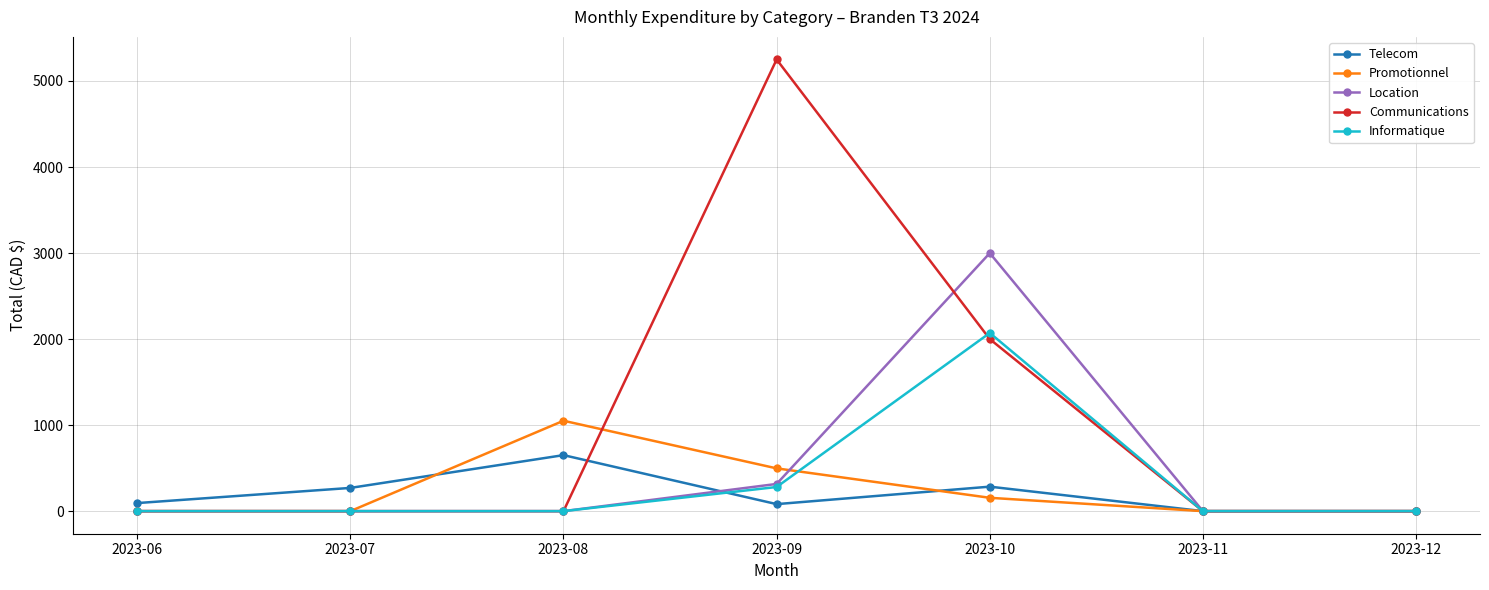

What is the difference between the Telecom values at 2023-06 and 2023-11?

93.7